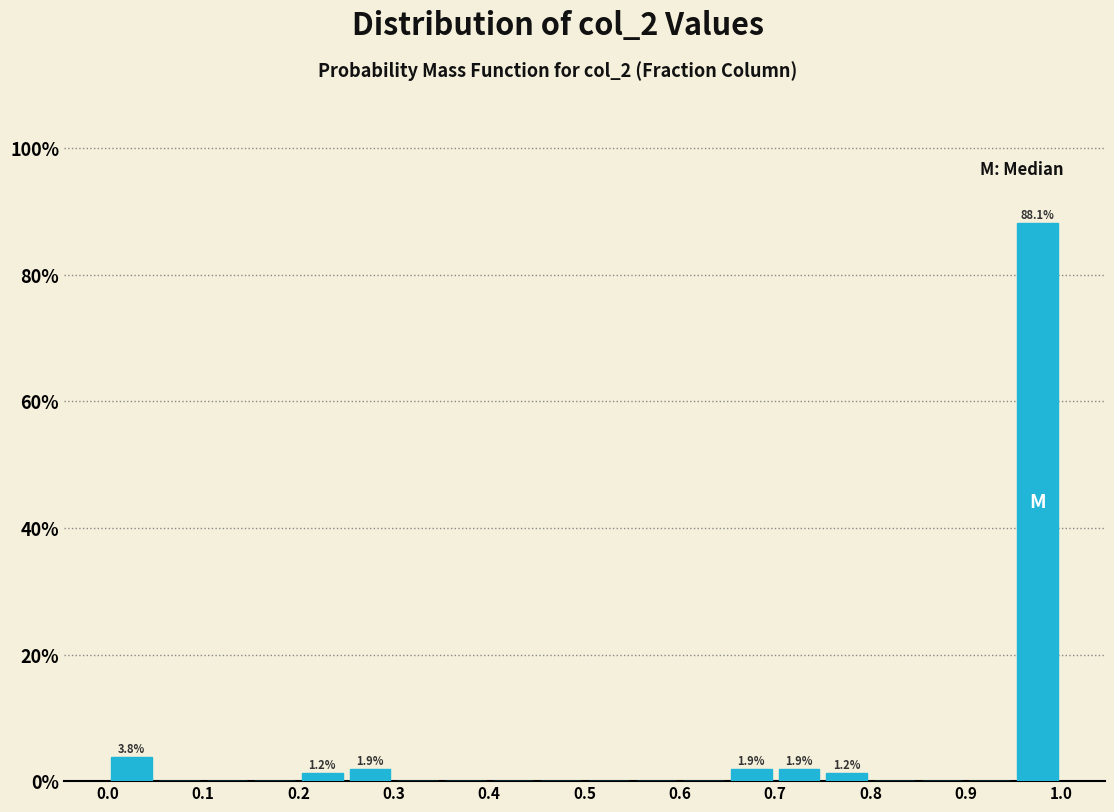

Which range on the x-axis has the tallest bar?

0.95 to 1.00